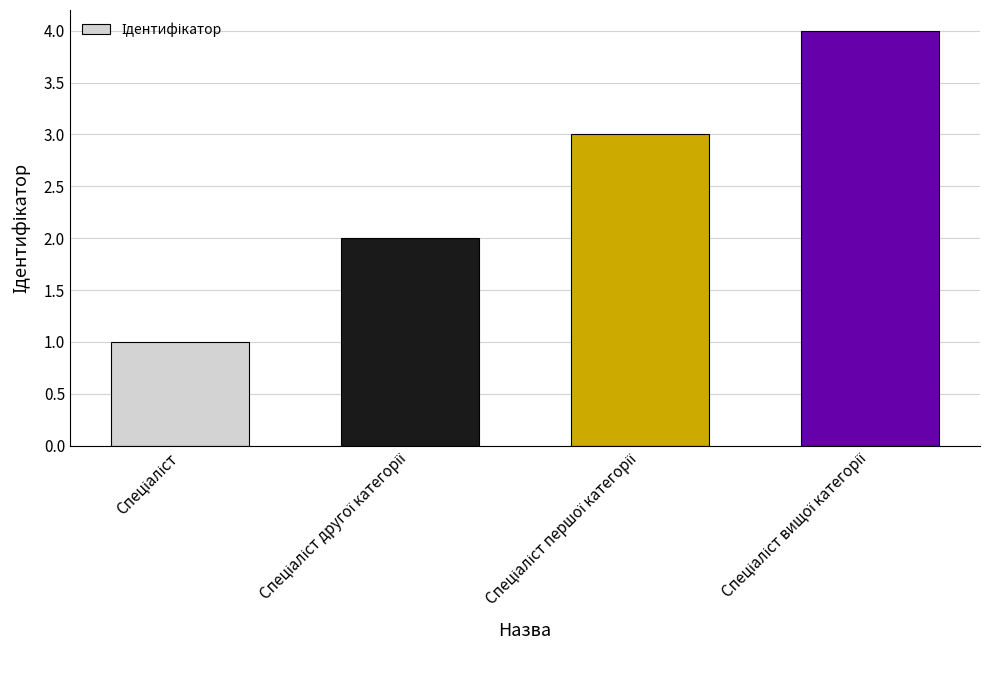

What is the sum of all values?

10